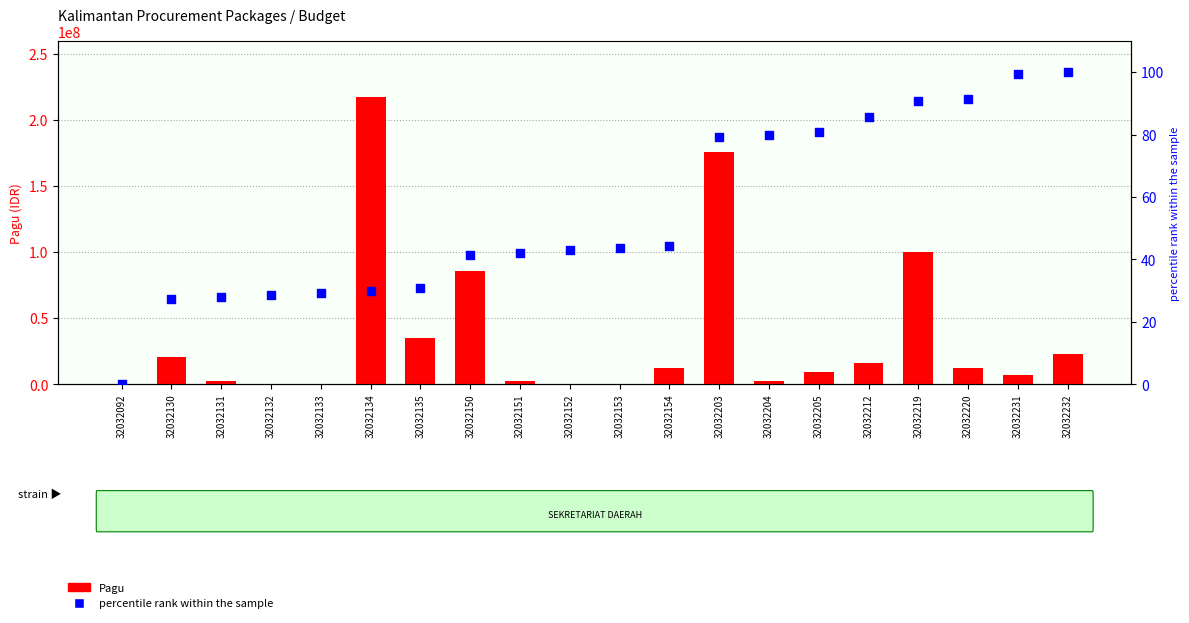

At which category is the sum across all series the highest?

32032134